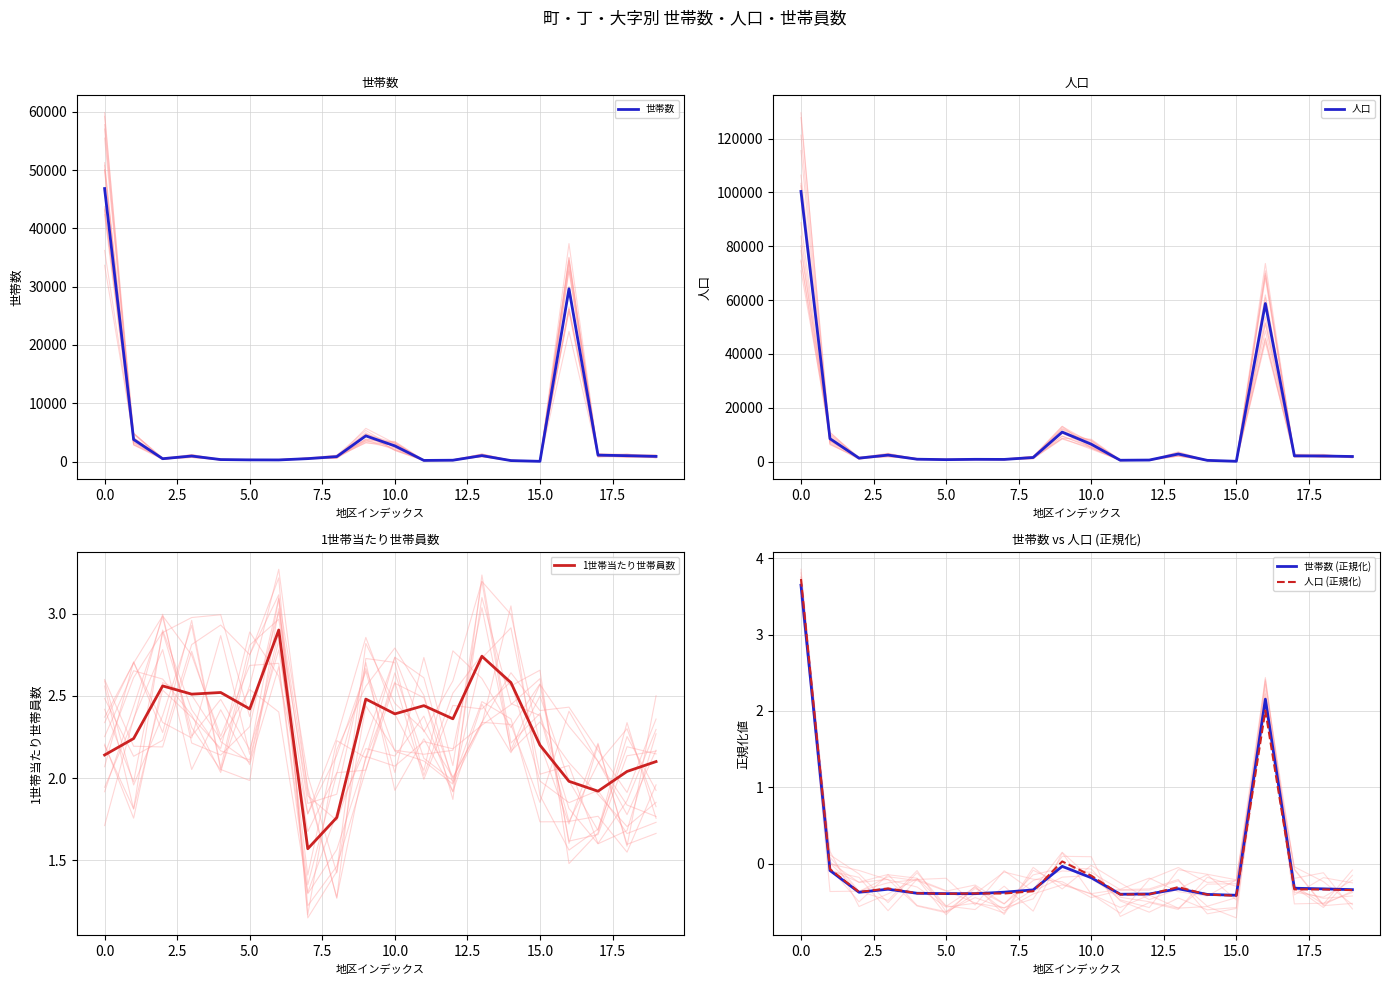

What is the maximum value shown in the chart?

100373.0